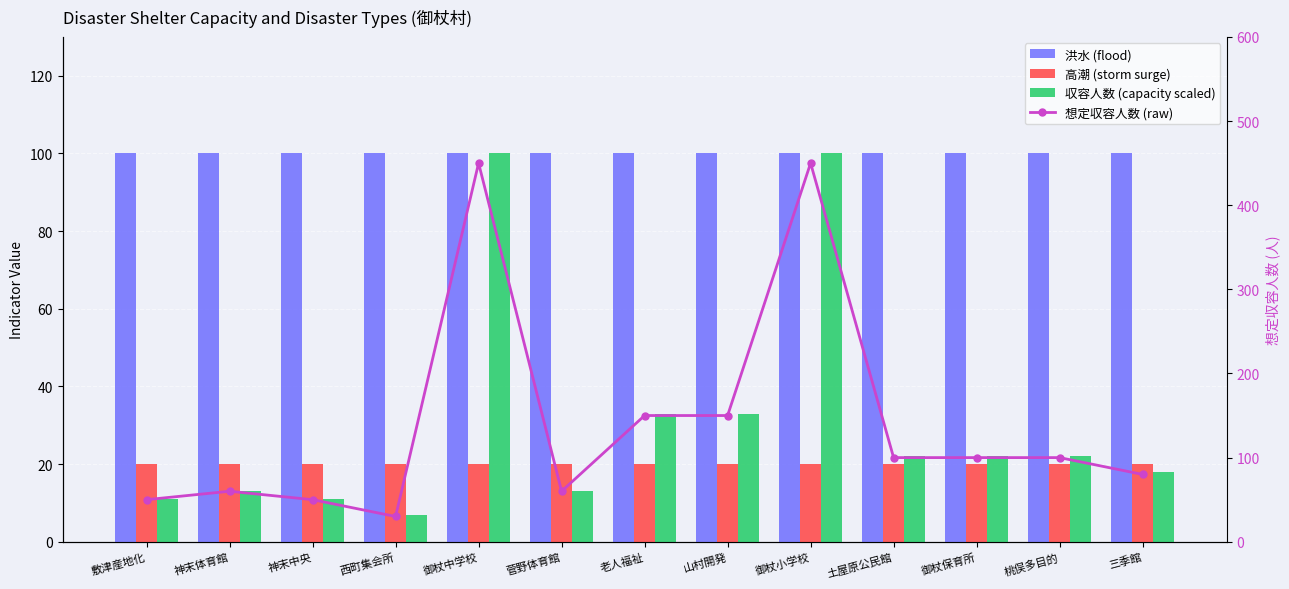

What position from the left is 菅野体育館?

6